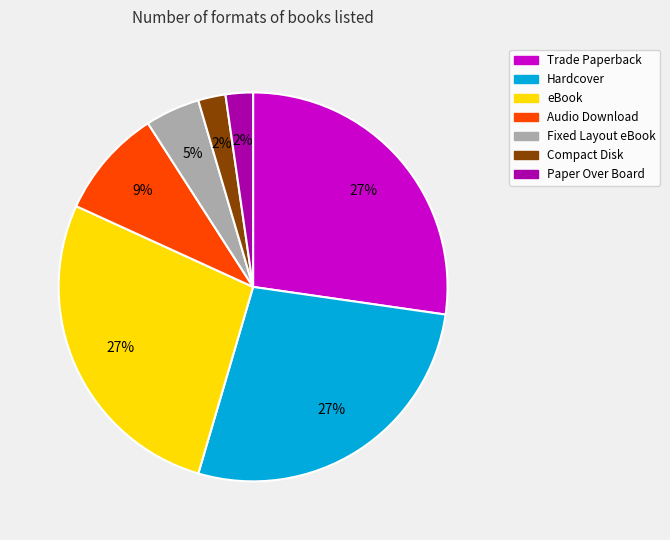

Does any single category account for the majority?

No